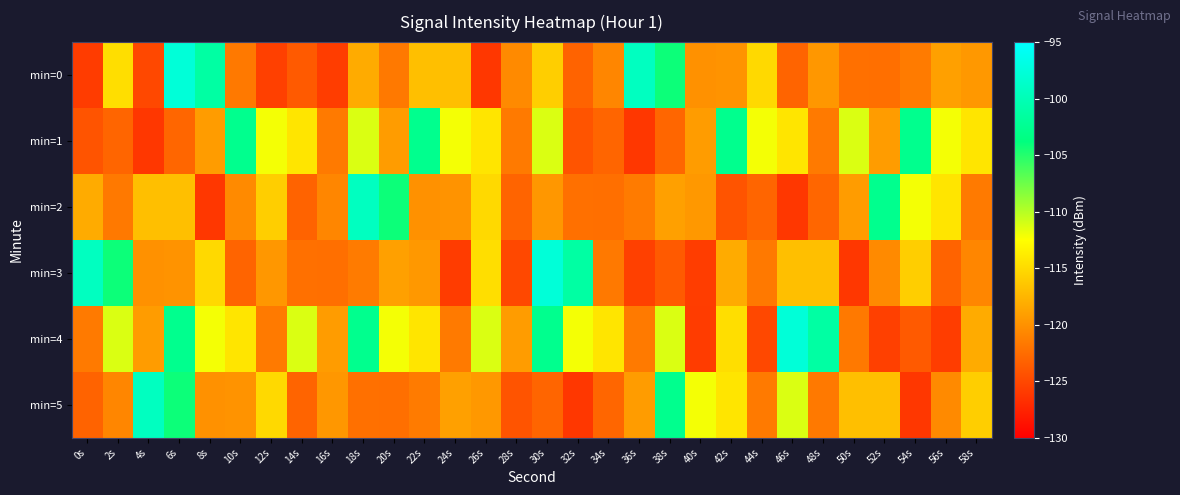

What is the greatest value displayed?

-97.7